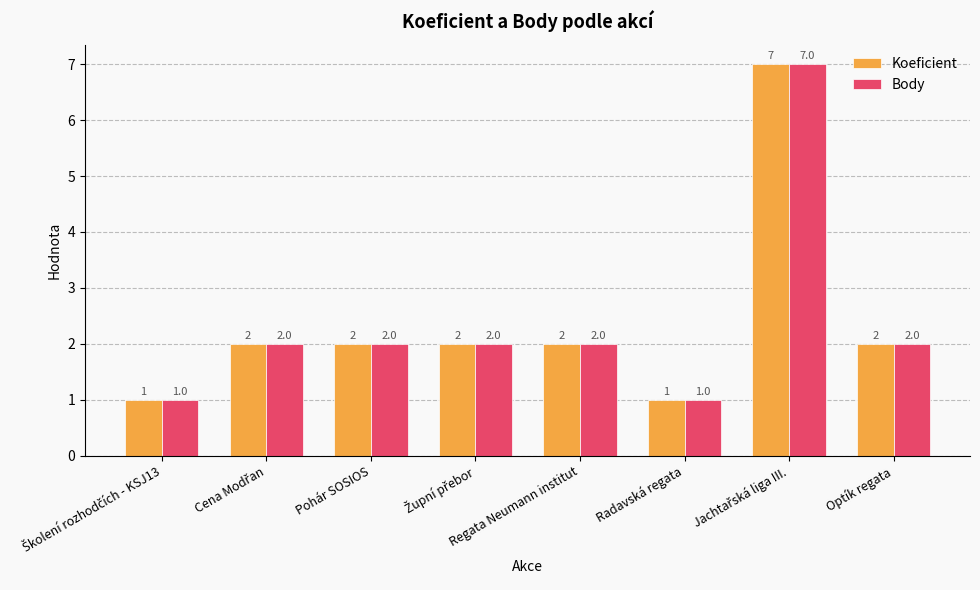

Does the chart contain stacked bars?

No